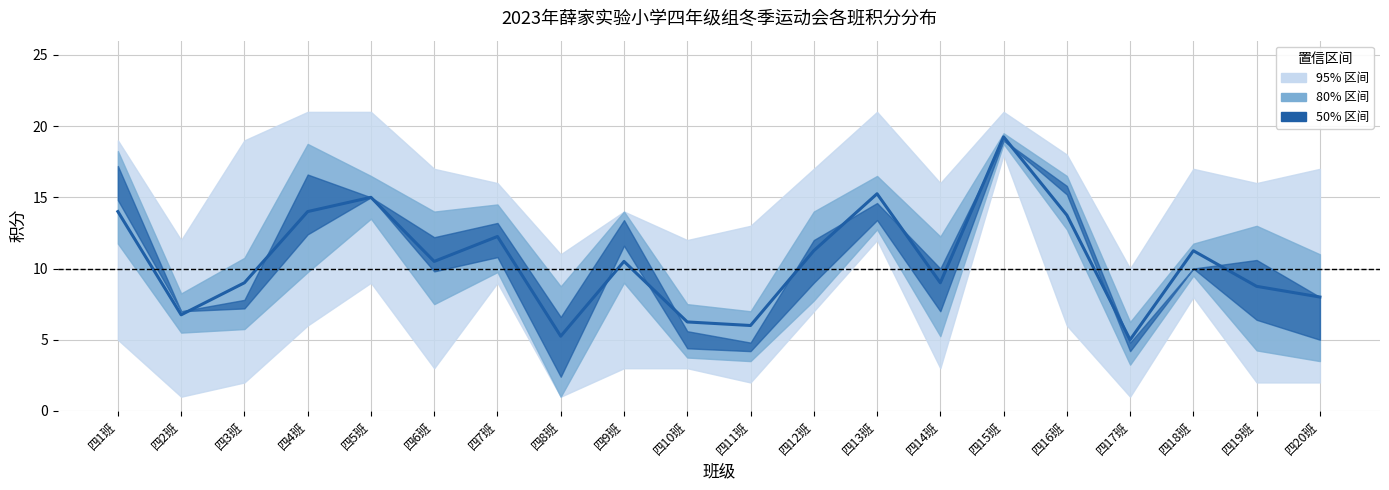

Where is the data nearest to the value 12?

四7班